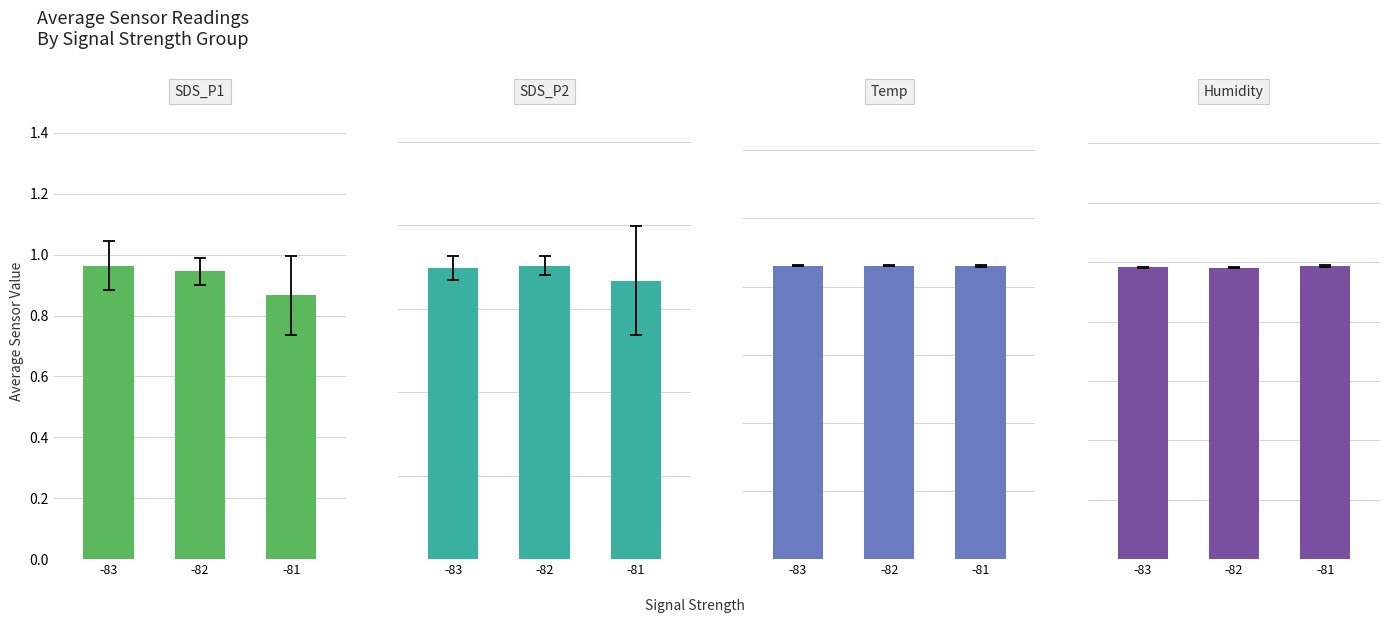

What is the value of the SDS_P1 bar at the 1st from the left?

1.0